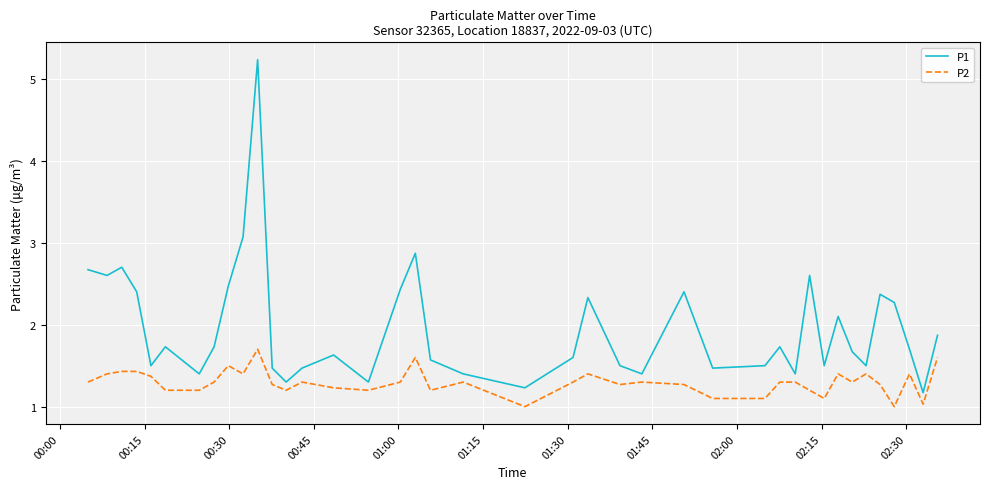

True or false: P1 has more than 2 points higher than both neighbors.

True